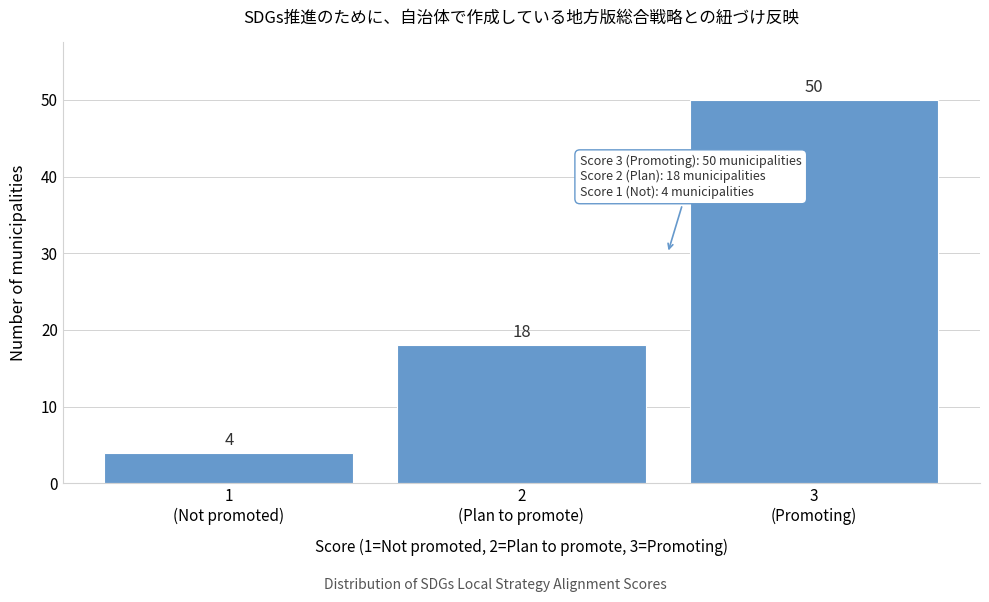

Reading left to right, list all the values displayed in this chart.

4	18	50